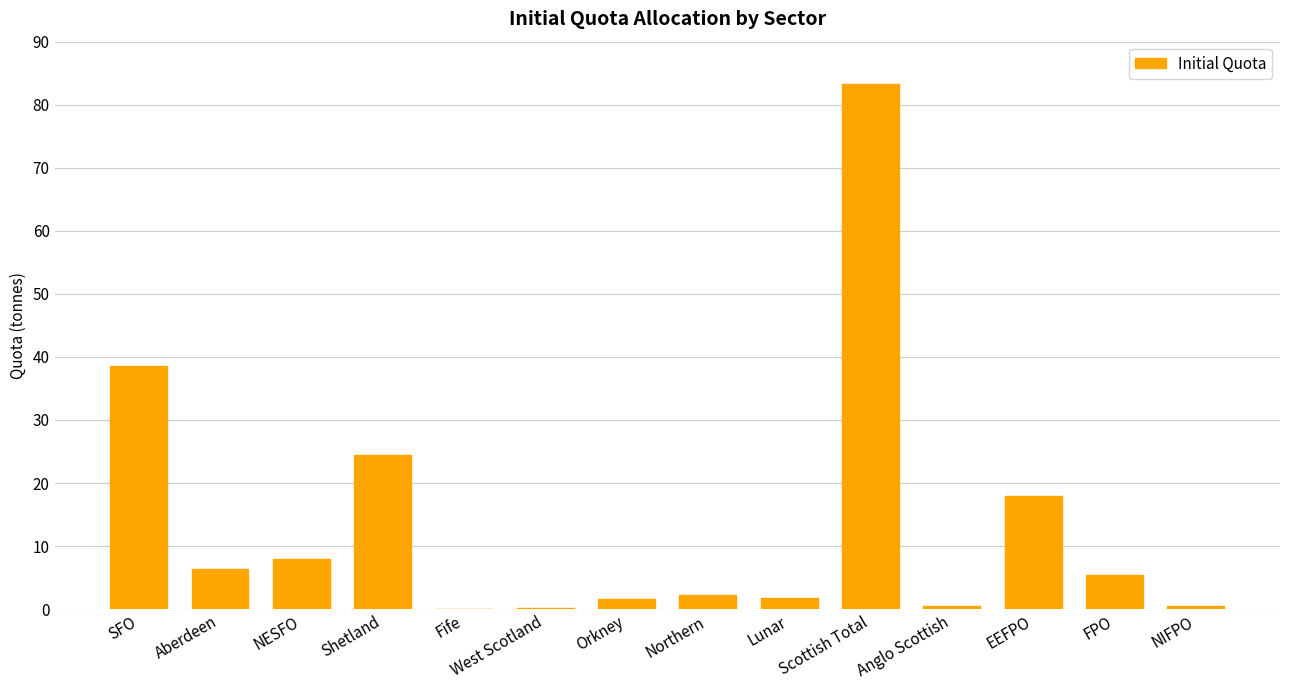

Count the number of categories in the chart.

14